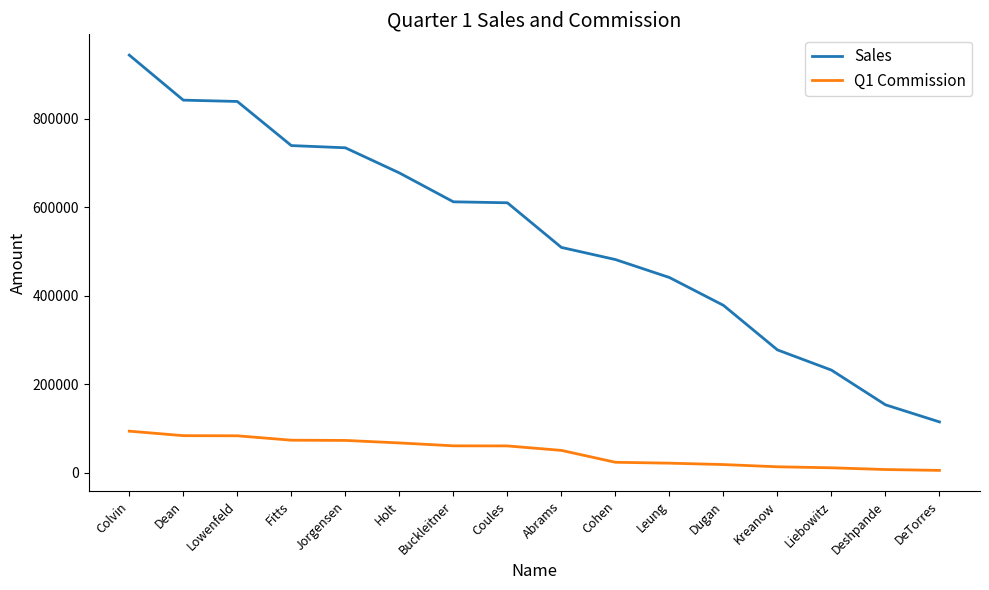

Which series has the widest spread of values?

Sales